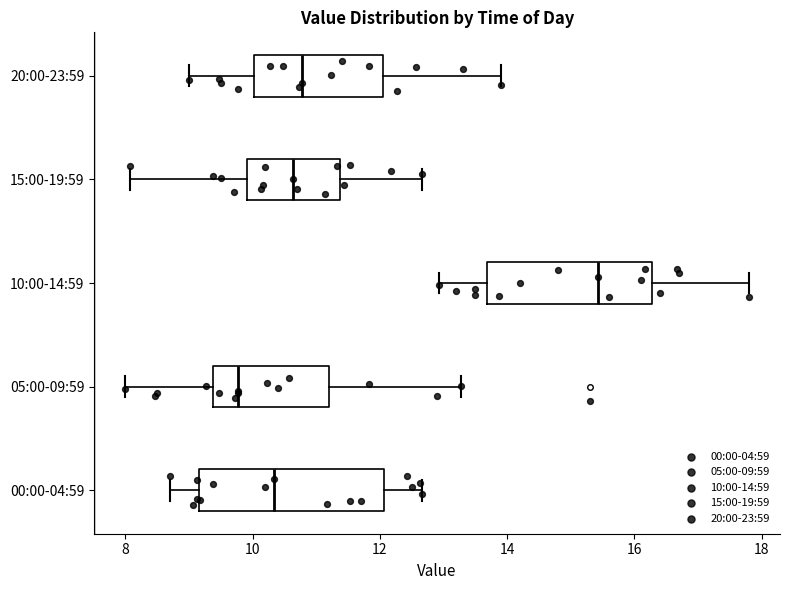

Comparing the boxes themselves (not the whiskers), which one is the widest?

00:00-04:59